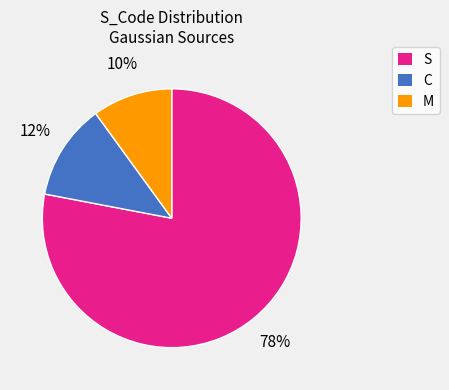

Is there any slice that represents more than half of the pie?

Yes